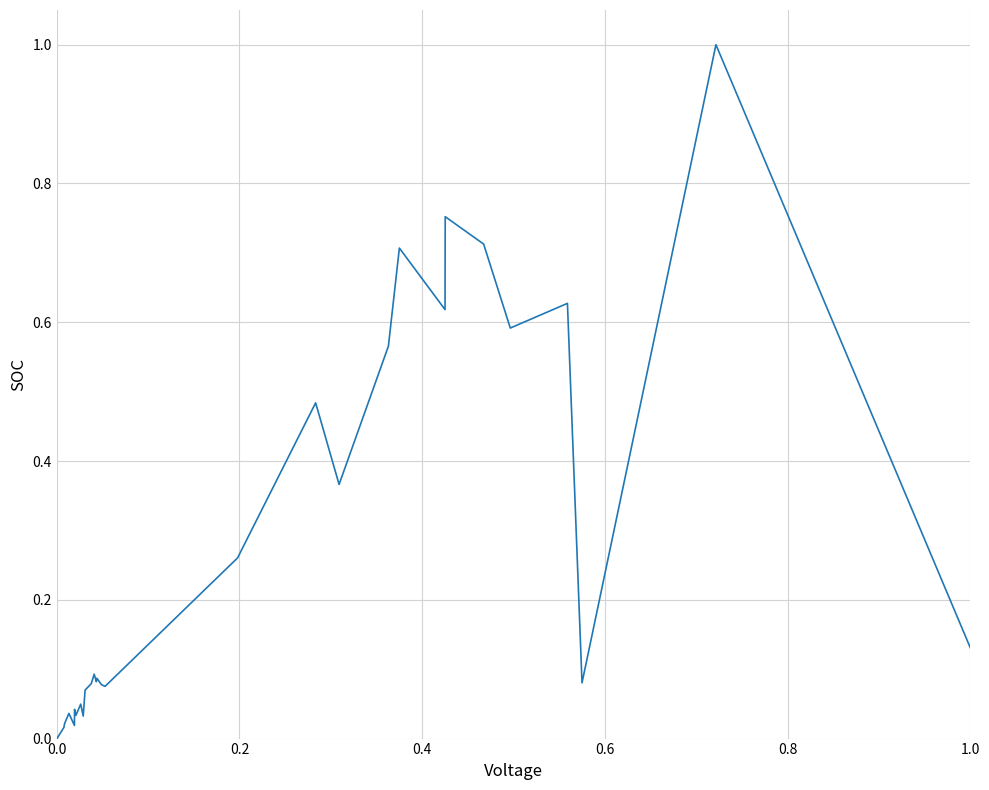

What is the maximum value shown in the chart?

1.0